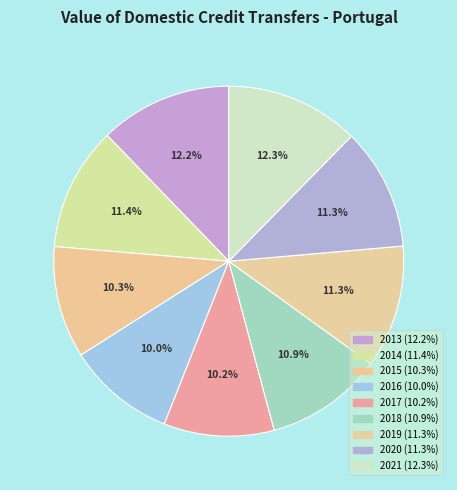

How many segments does this pie chart have?

9